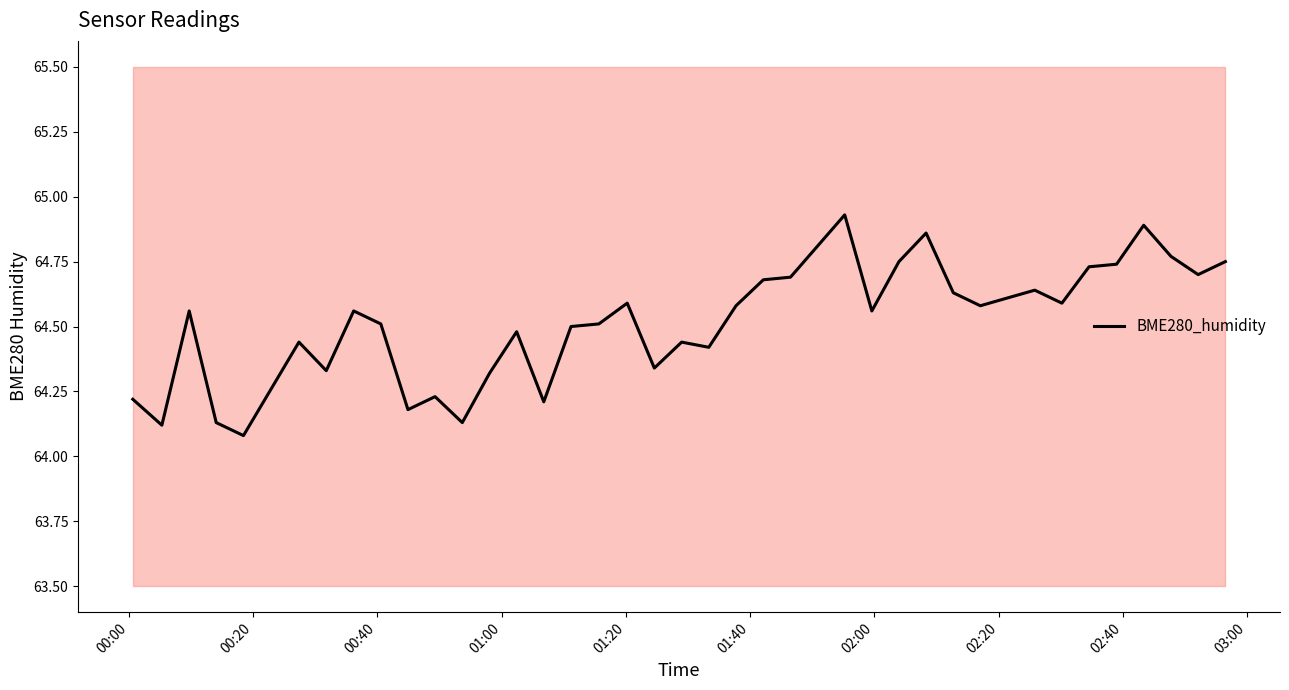

How many lines are shown in the chart?

1